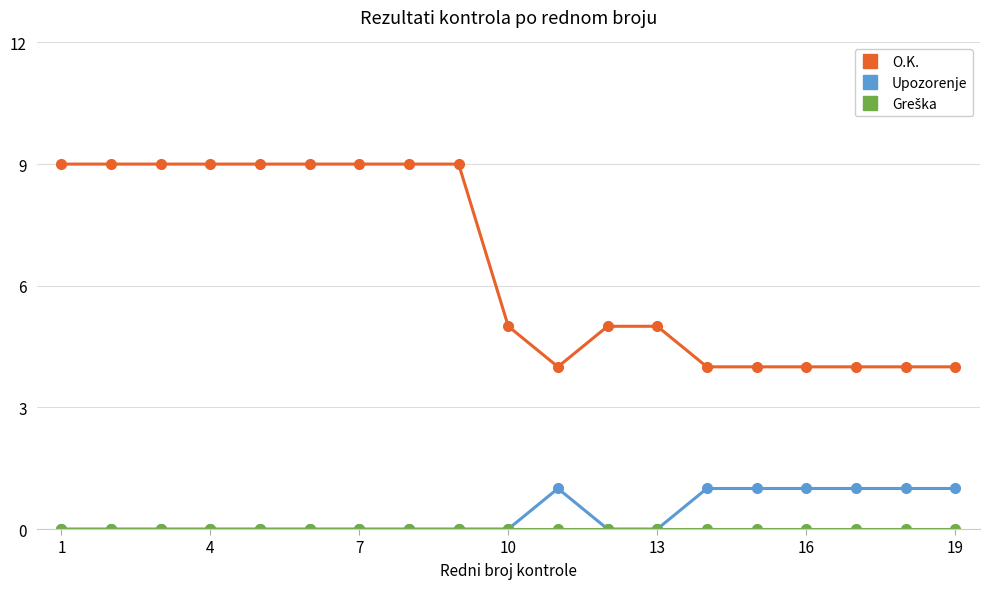

How many lines are shown in the chart?

3